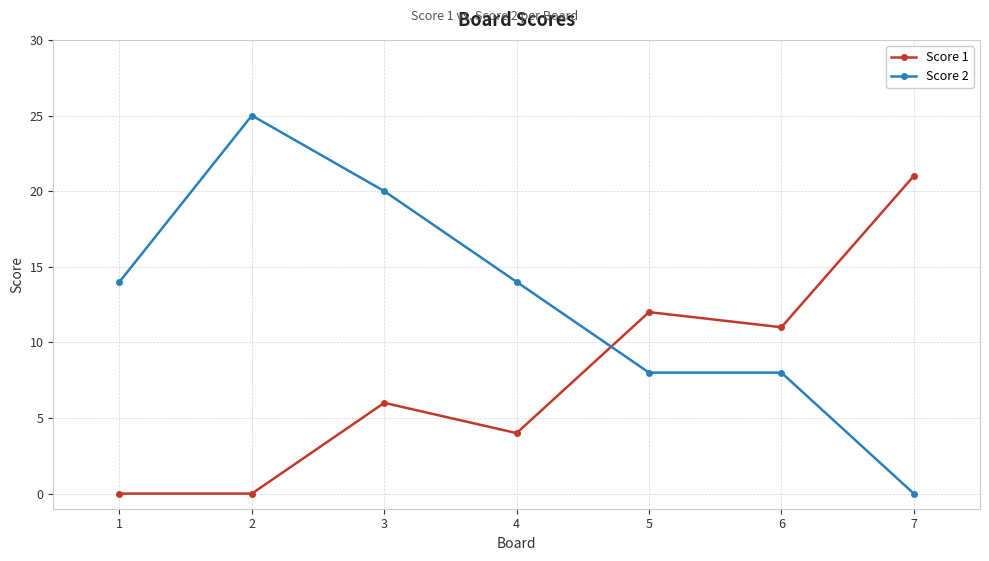

Reading left to right, transcribe all the data shown in this chart.

Score 1: 0	0	6	4	12	11	21
Score 2: 14	25	20	14	8	8	0